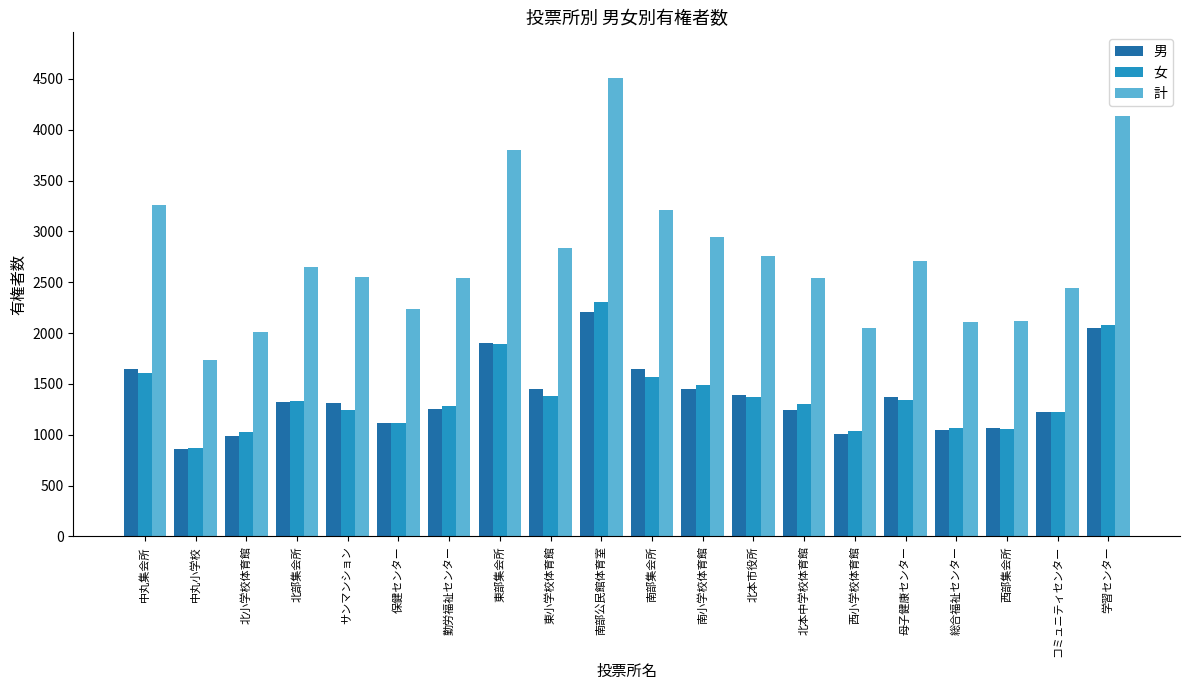

The 男 series shows 1257 at 勤労福祉センター. True or false?

True